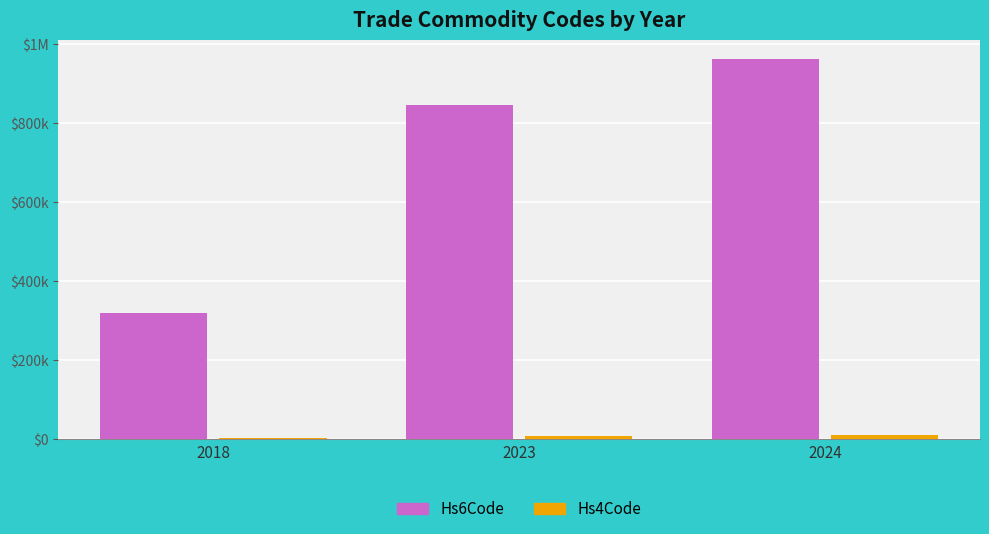

At which label is Hs6Code closest to 641105?

2023